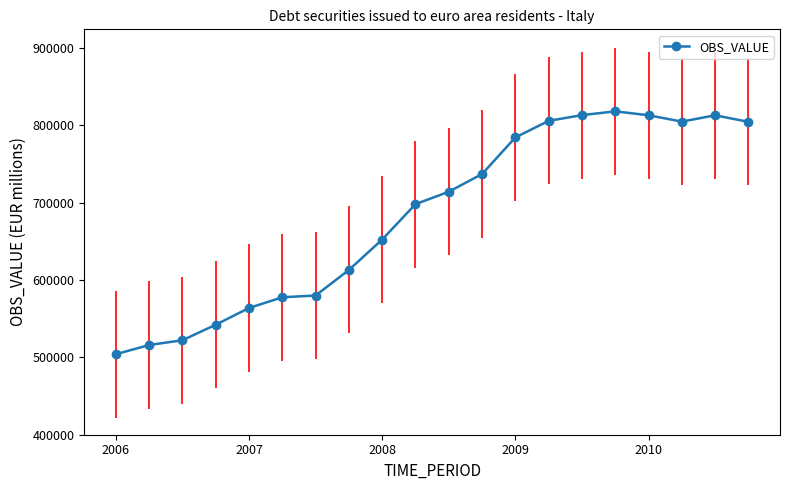

What is the sum of all values?

13680329